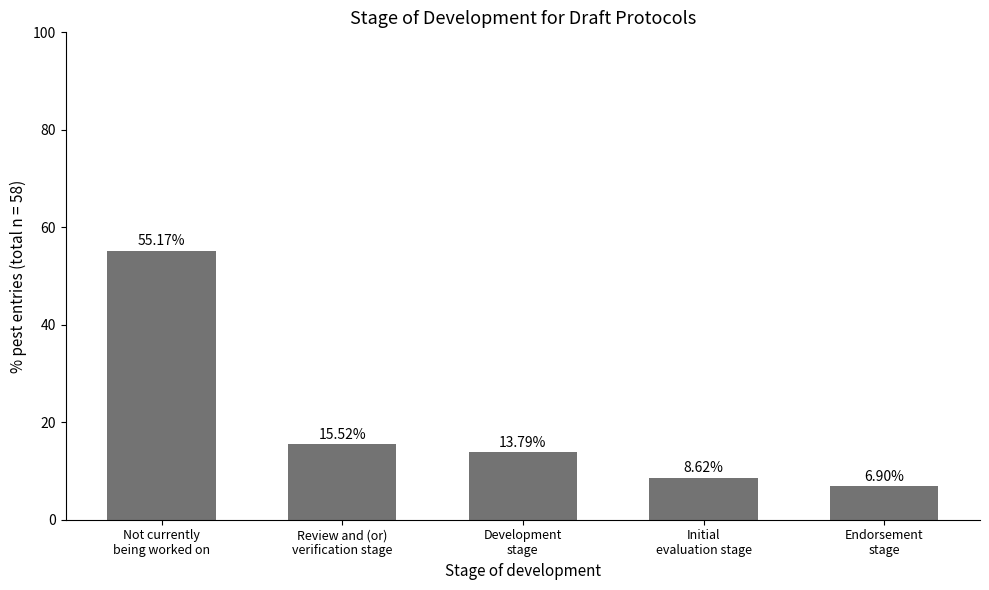

What is the sum of all values?

100.0